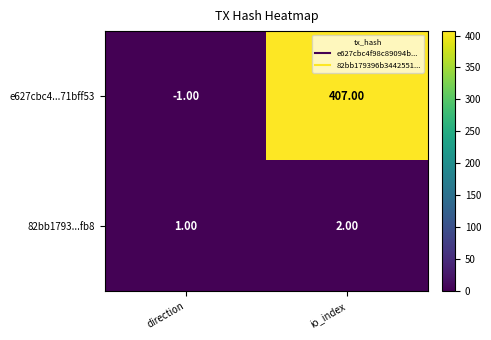

Rank the series by their average value, from highest to lowest.

e627cbc4...71bff53, 82bb1793...fb8